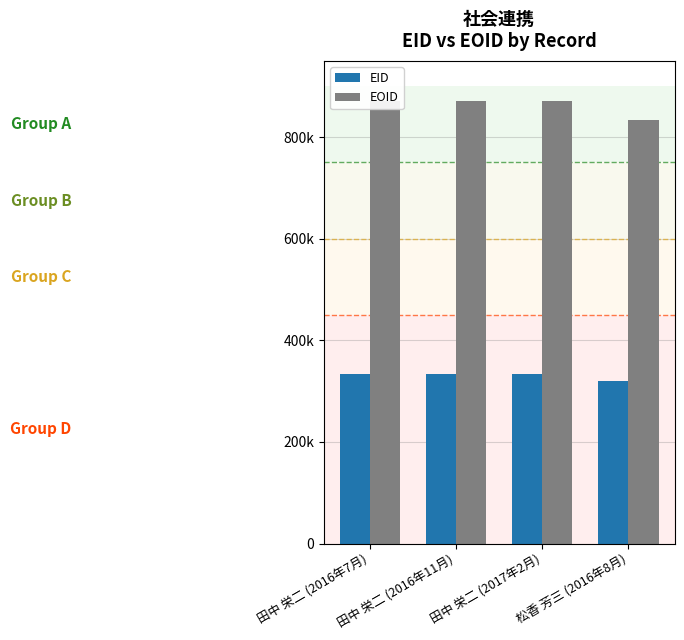

What is the sum of the EOID values at 田中 栄二 (2017年2月) and 田中 栄二 (2016年11月)?

1742161